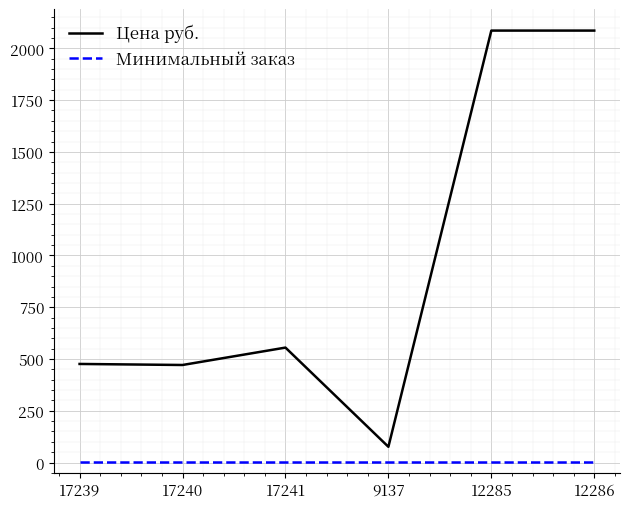

Which series has the largest total across all categories?

Цена руб.